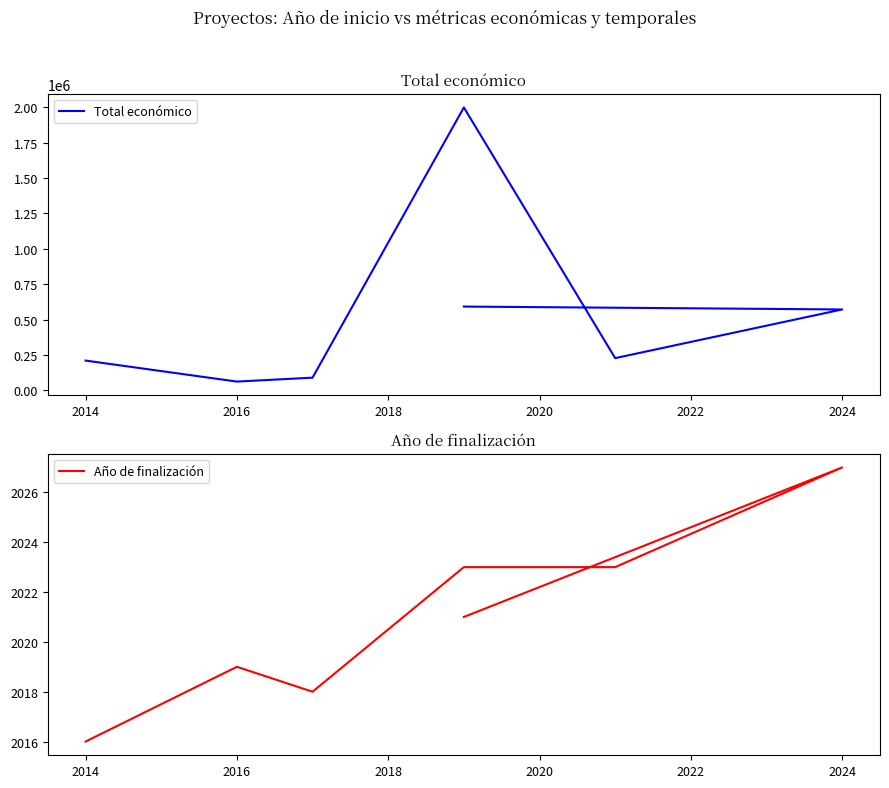

Is it true that Año de finalización equals 1189 at 2016?

False